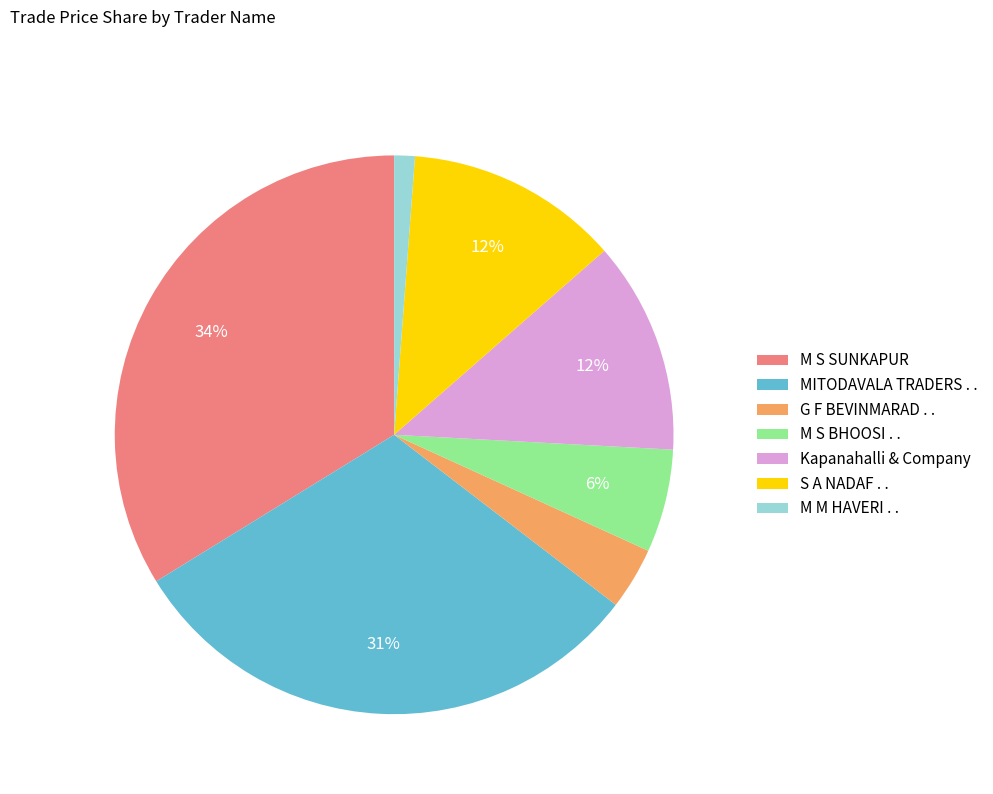

Combined, do S A NADAF . . and M M HAVERI . . account for over 50%?

No